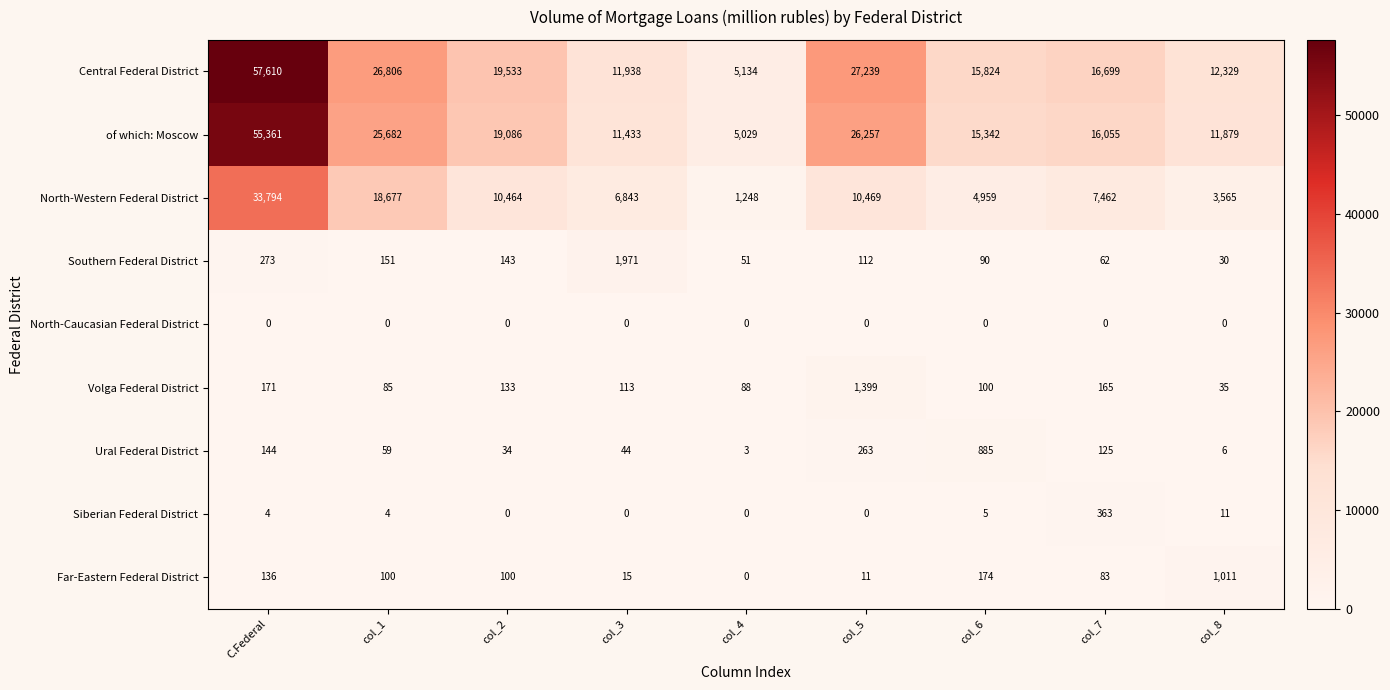

Which series has the largest total across all categories?

Central Federal District